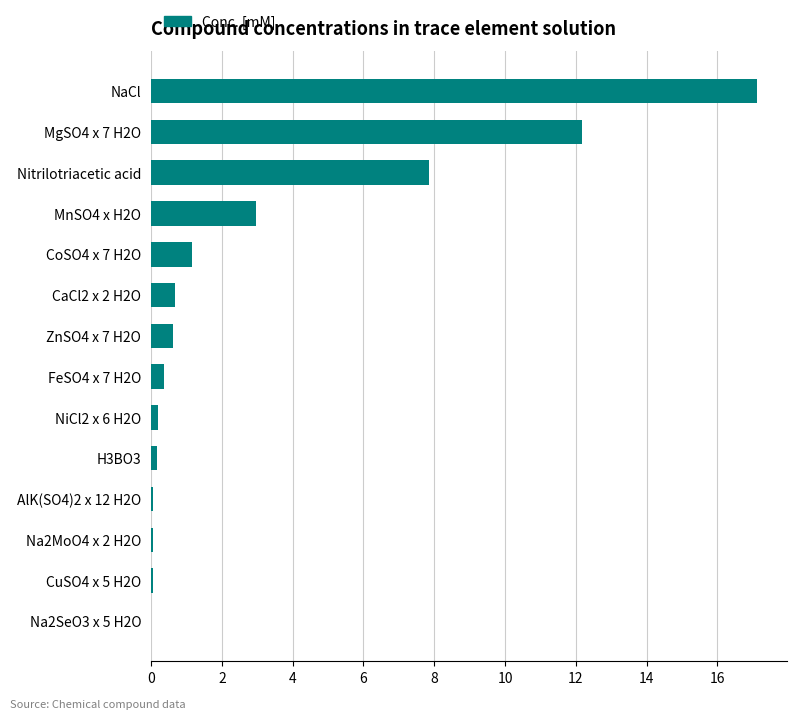

What is the sum of all values?

43.4